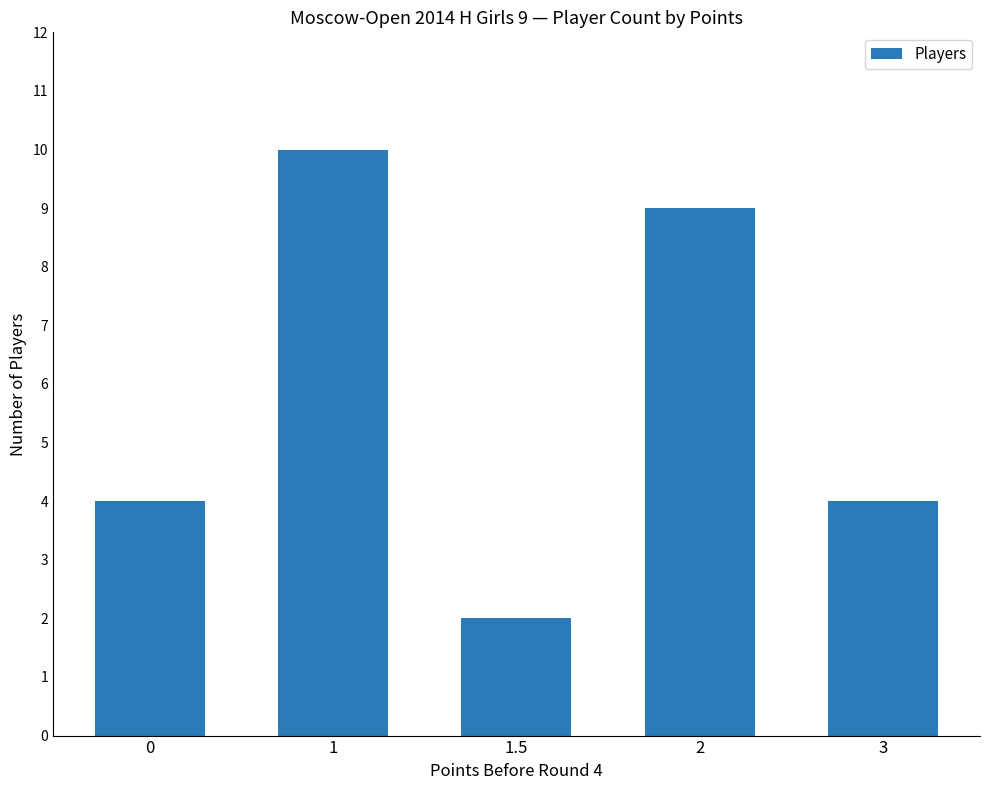

The chart shows a value of 10 at 1. True or false?

True